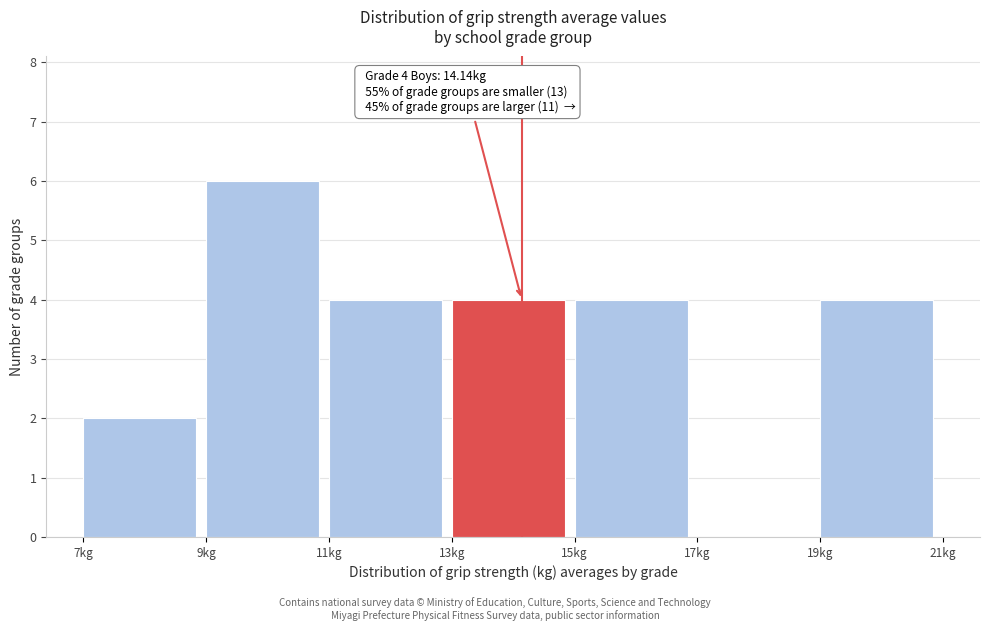

Over which range of the x-axis is the bar tallest?

9 to 11